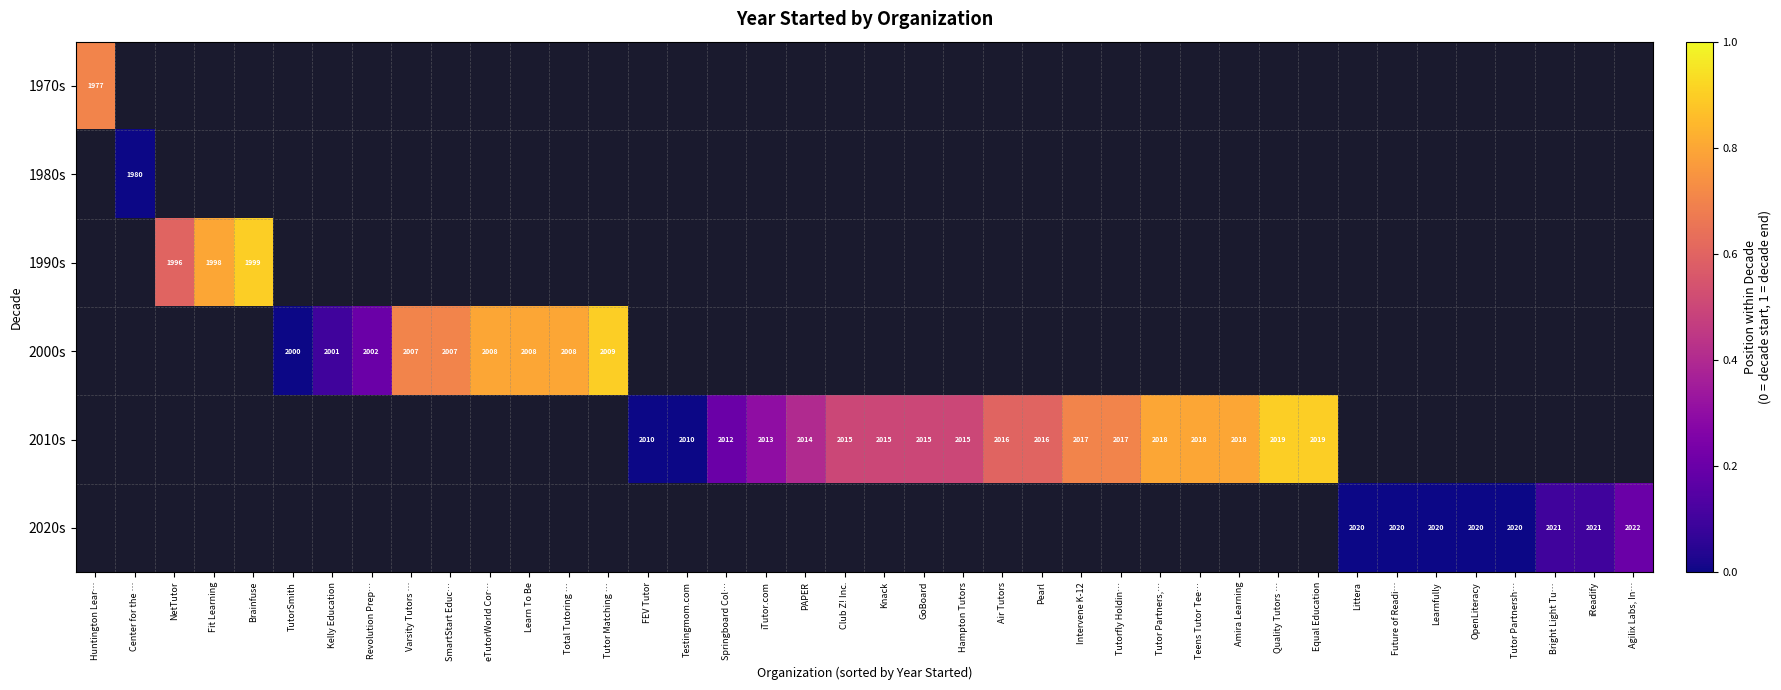

Is the value of 2000s at Kelly Education greater than the value of 2010s at Air Tutors?

No